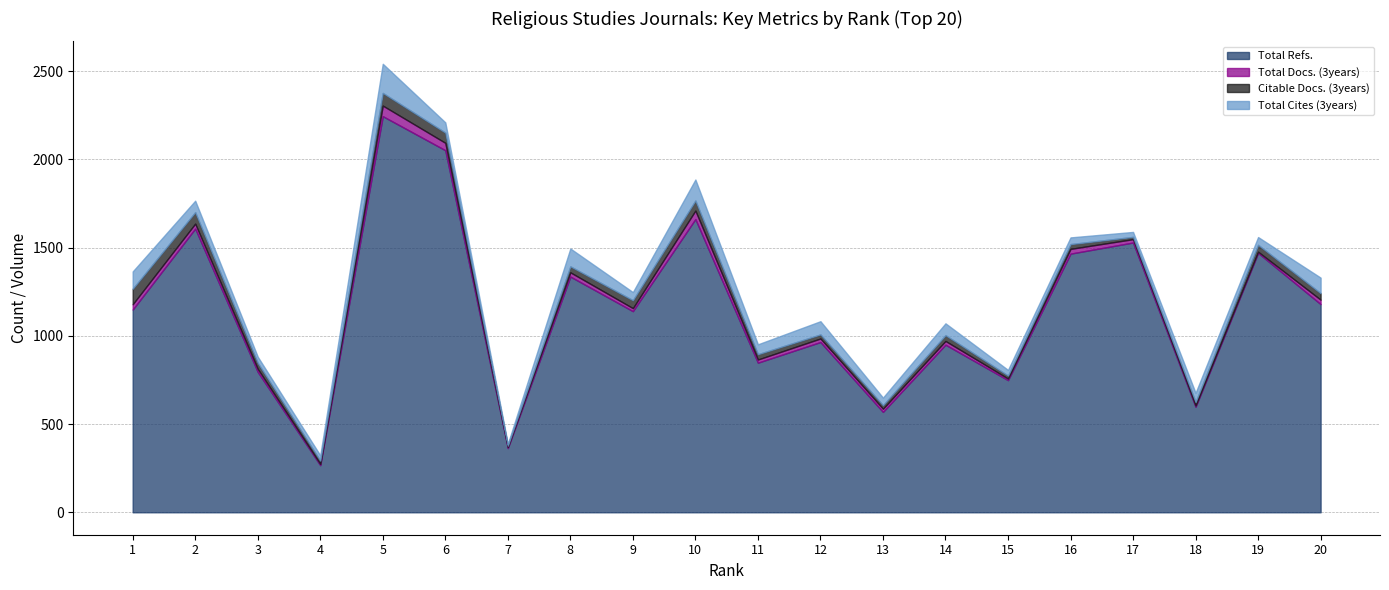

Which label corresponds to the smallest value in the chart?

7